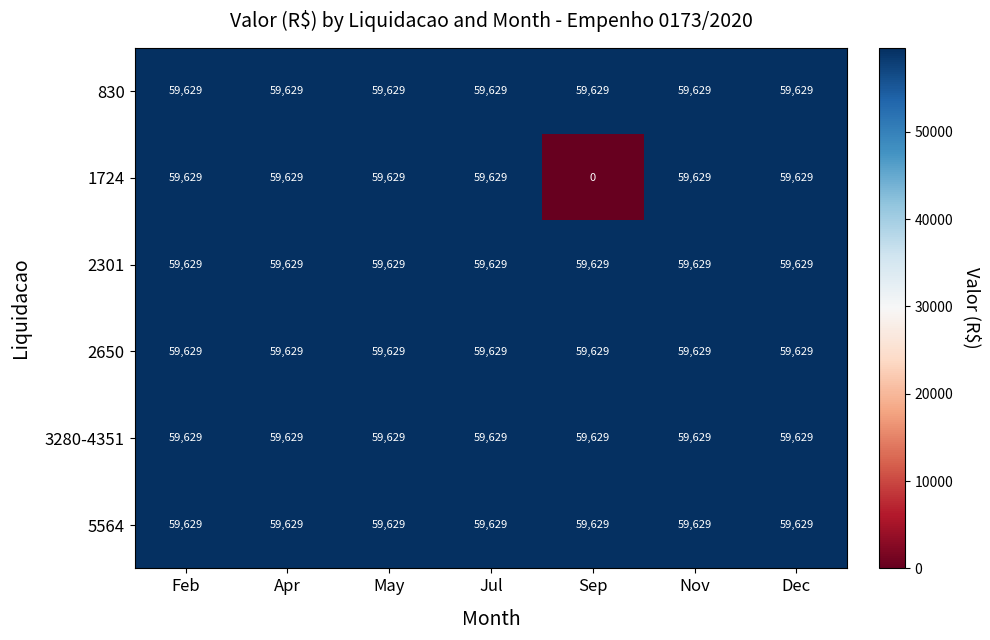

What is the approximate value of 2650 at Feb?

59629